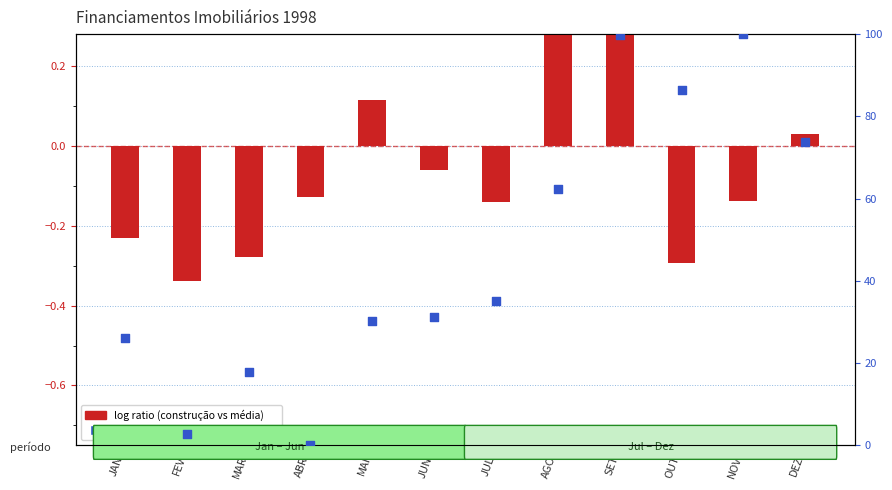

Which series has the largest total across all categories?

percentile rank within the sample